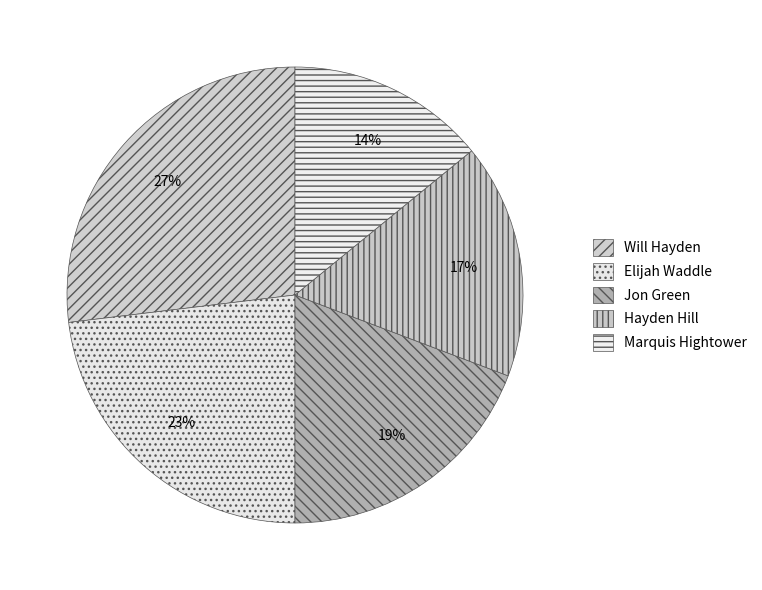

Count the number of slices in the pie.

5